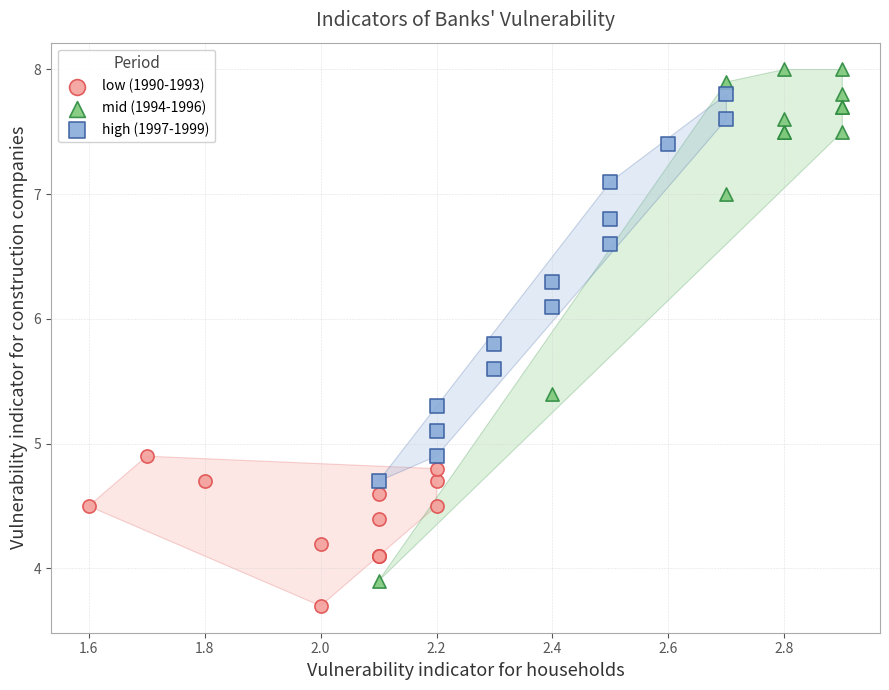

Which series has the widest spread of Y values?

mid (1994-1996)